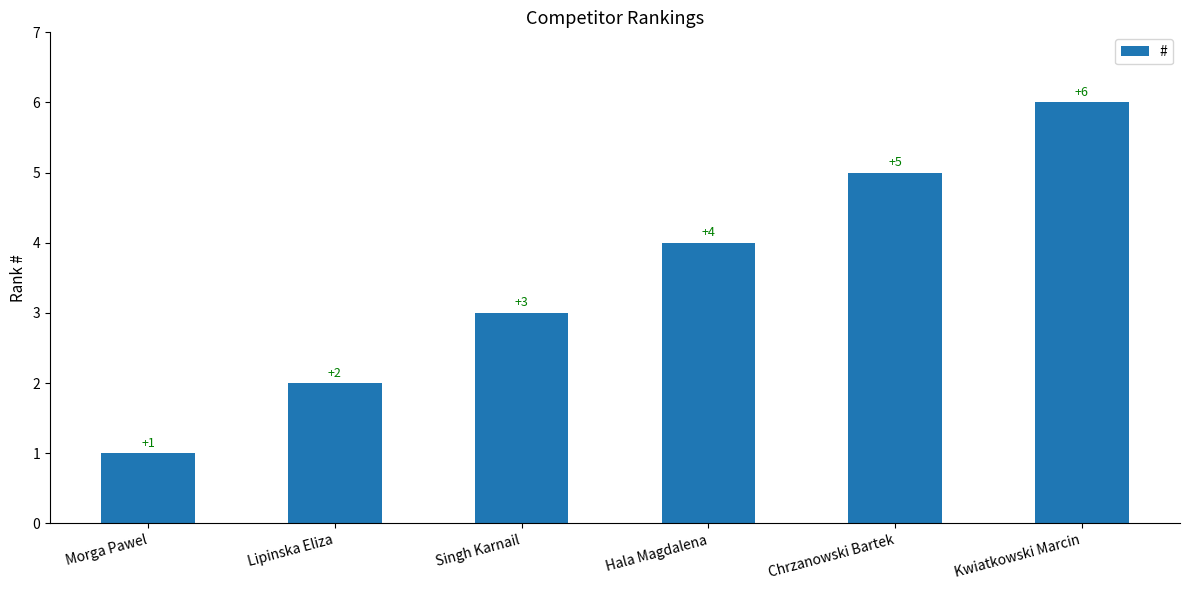

What is the value of the 1st bar from the left?

1